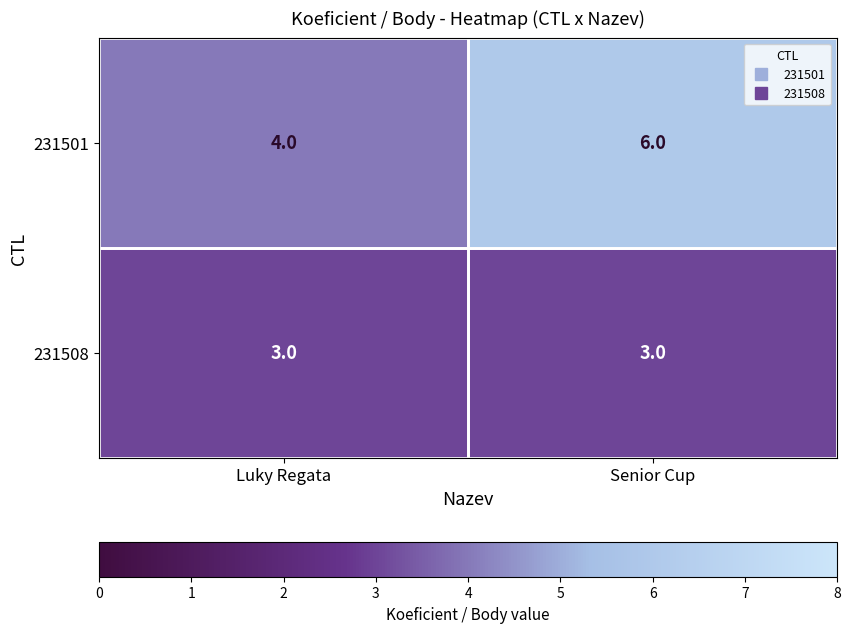

Which category has the highest value across all series?

Senior Cup